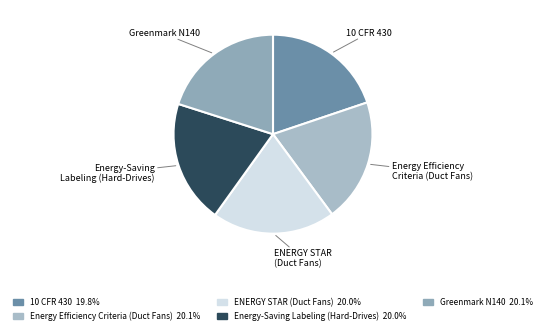

Is there a majority slice in this chart?

No